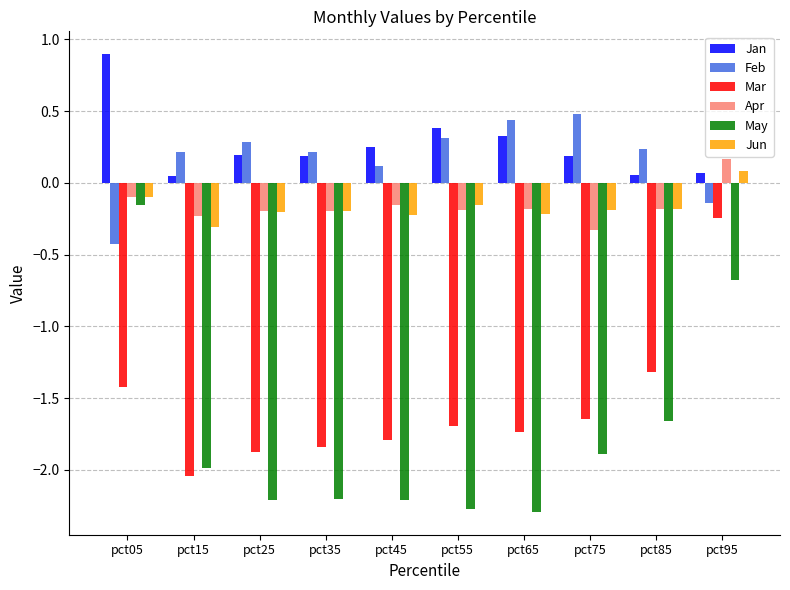

Is the value of Jun at pct45 greater than the value of Feb at pct05?

Yes